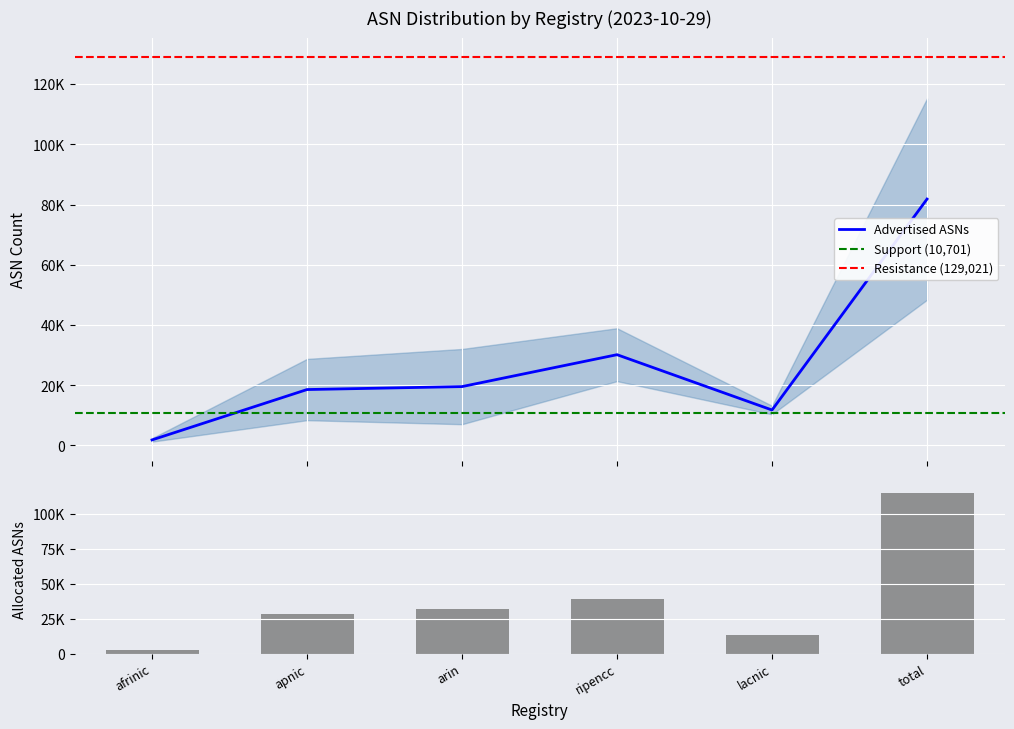

Which label corresponds to the largest value in the chart?

total